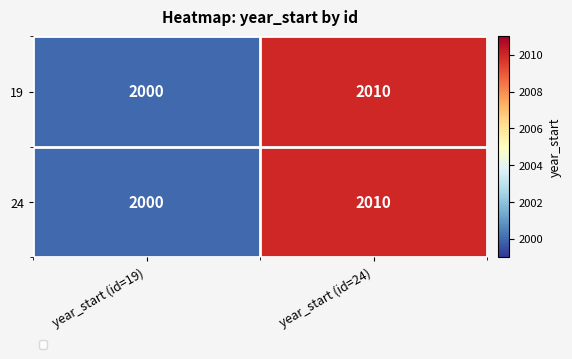

How many data points does each series have?

2